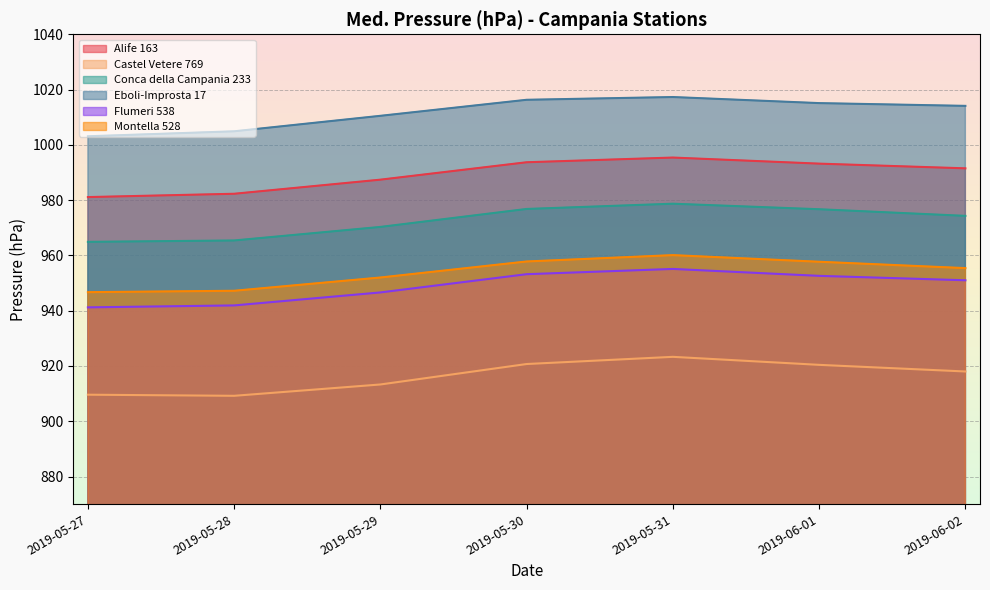

True or false: Castel Vetere 769 and Conca della Campania 233 cross at least once.

False